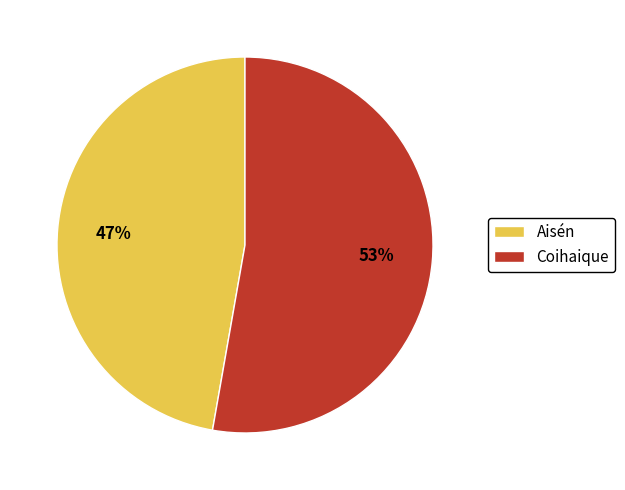

To the nearest percent, what portion does Aisén represent?

47%